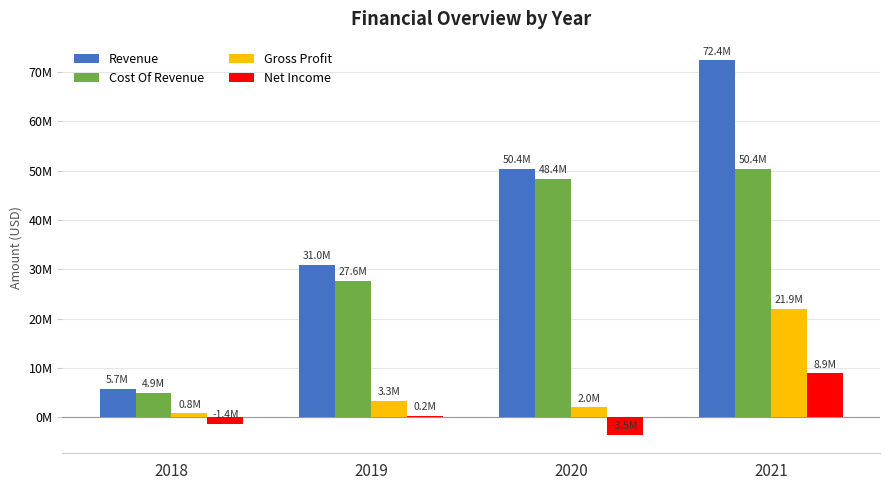

Is the value of Gross Profit at 2018 greater than the value of Revenue at 2021?

No